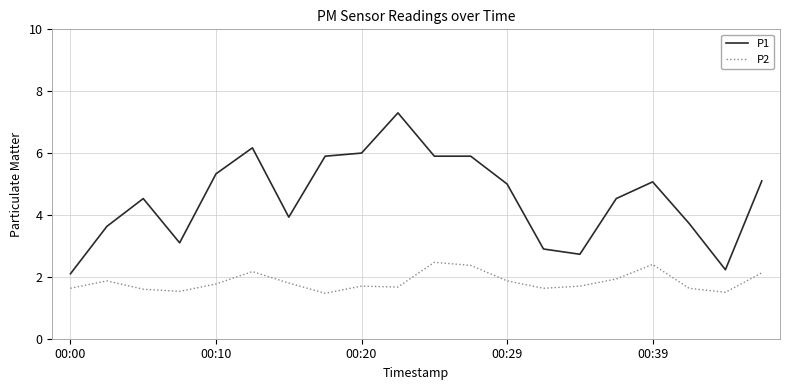

Which series has the largest range (max minus min)?

P1